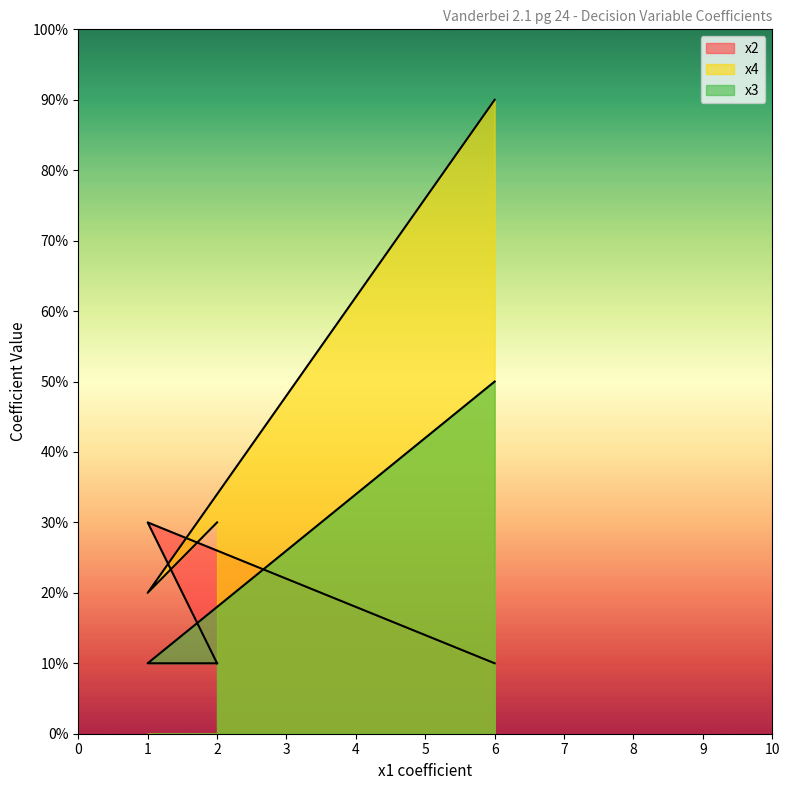

Between 1 and 2, which is larger?

1